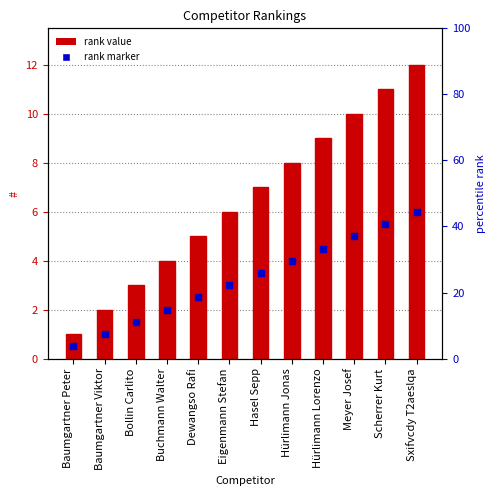

Which series contains the lowest Y value?

rank marker